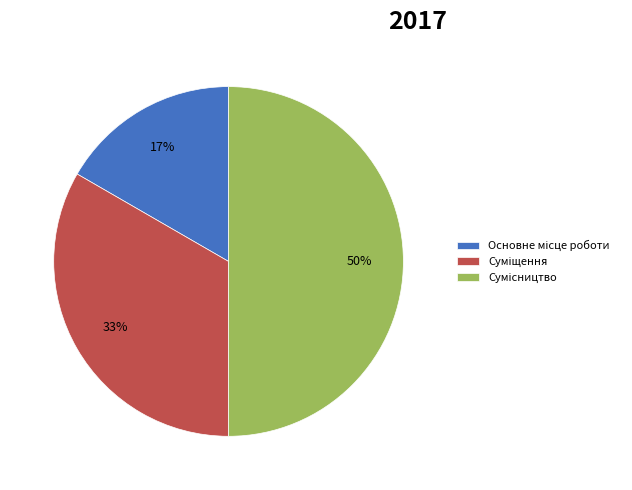

How many slices are in this pie chart?

3